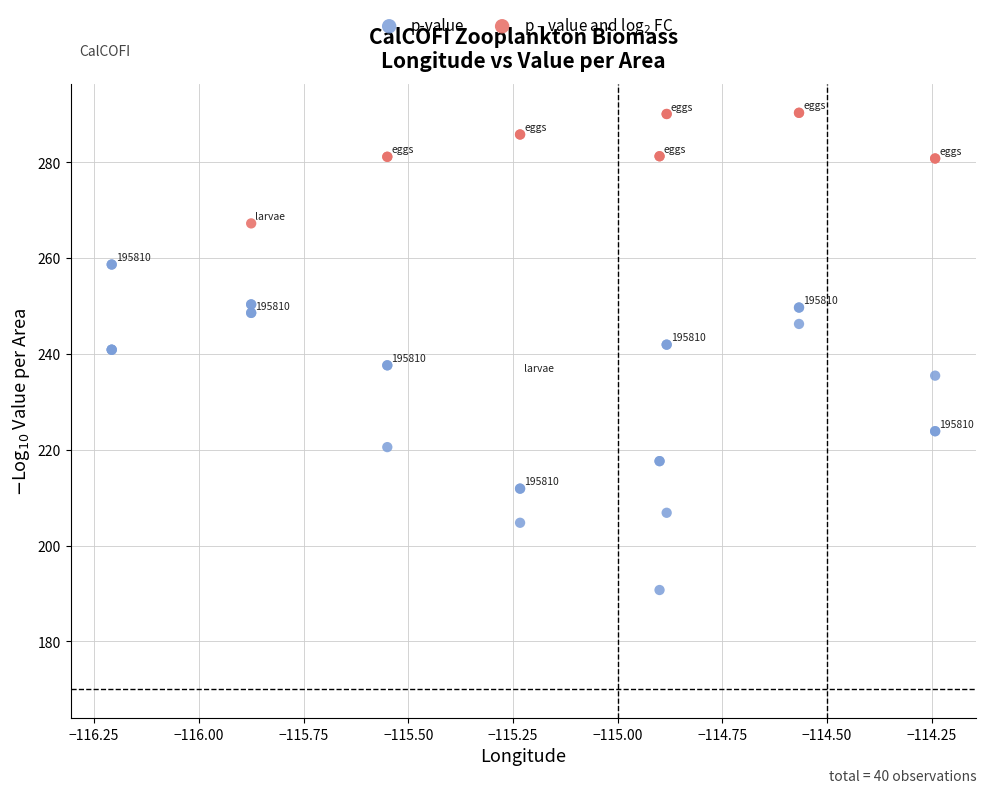

Which series reaches the minimum Y coordinate?

p-value